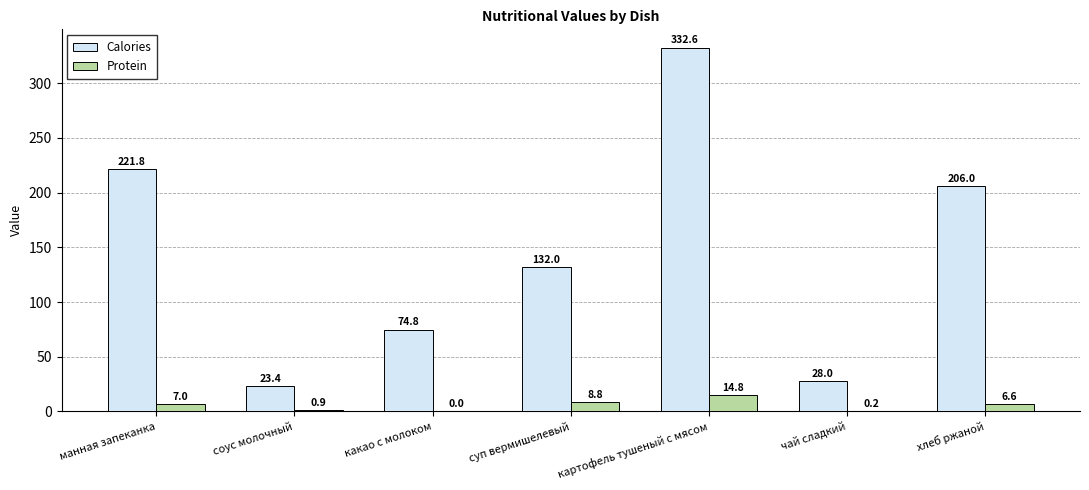

Are the bars grouped side by side (vs. stacked)?

Yes